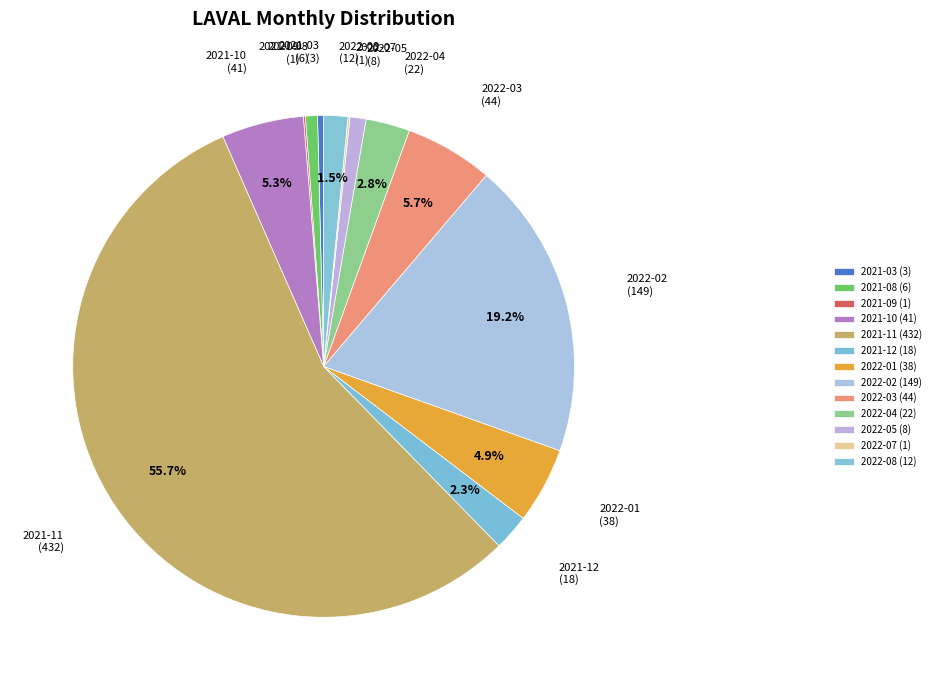

Is it true that 2021-08 is 1% of the pie?

True